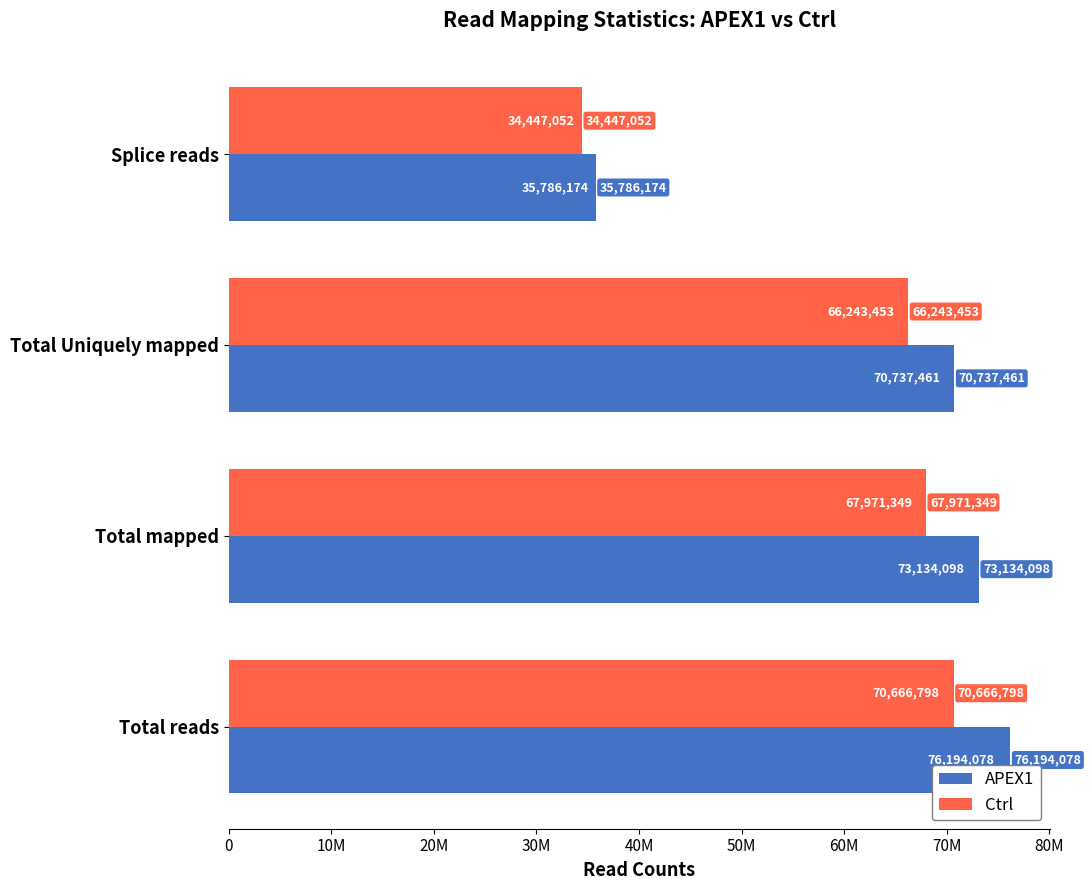

What are all the series names shown in the legend?

APEX1, Ctrl